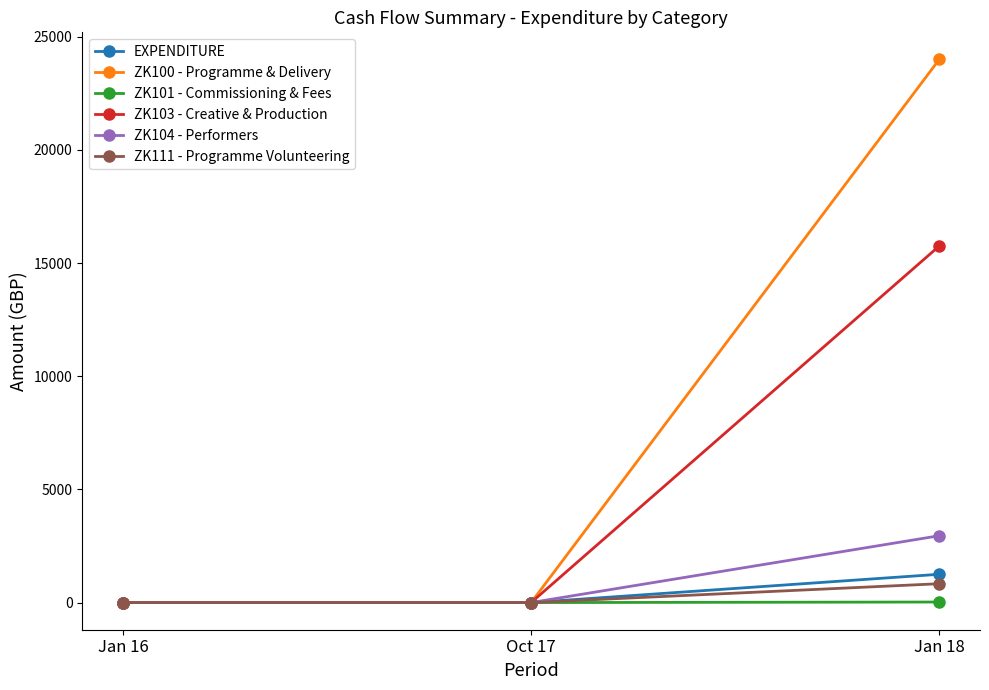

Which series has the largest range (max minus min)?

ZK100 - Programme & Delivery